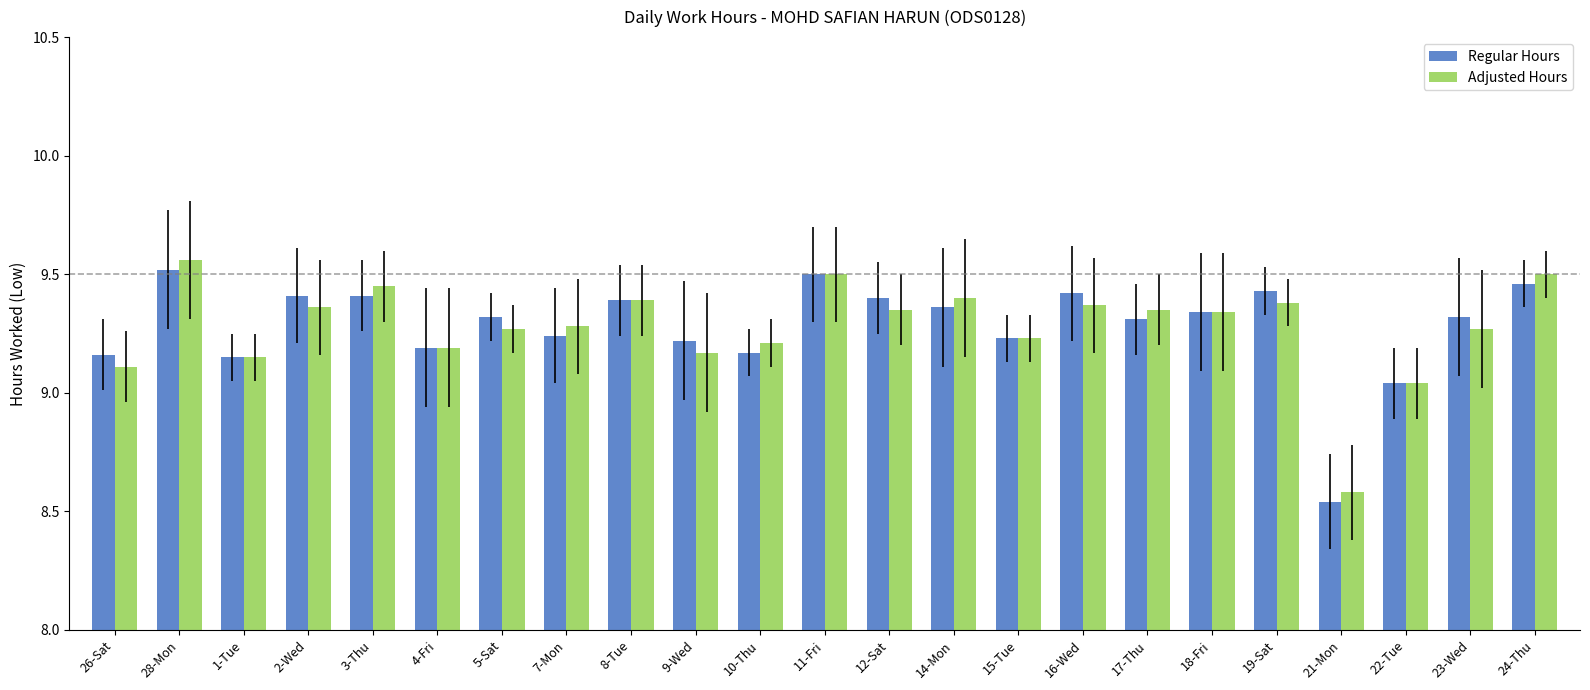

What is the label of the 15th bar from the right?

8-Tue